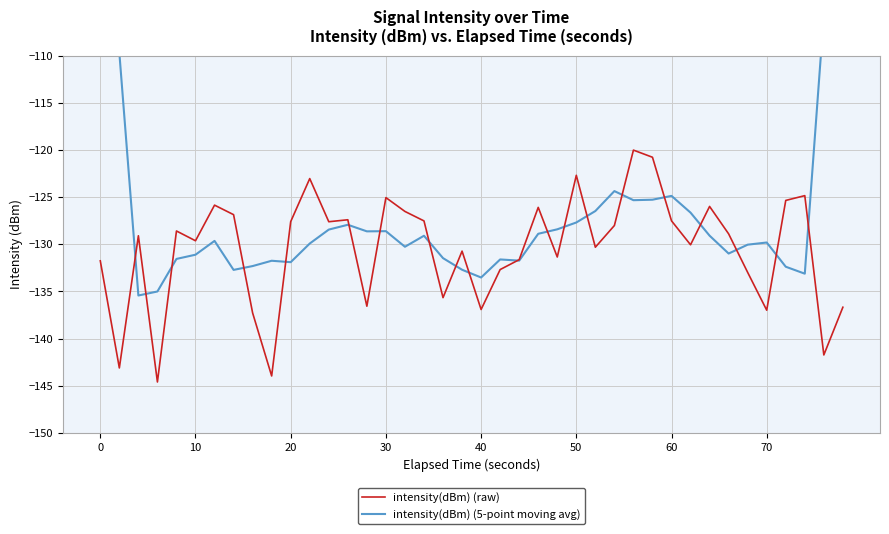

True or false: intensity(dBm) (raw) has more than 2 interior local peaks.

True